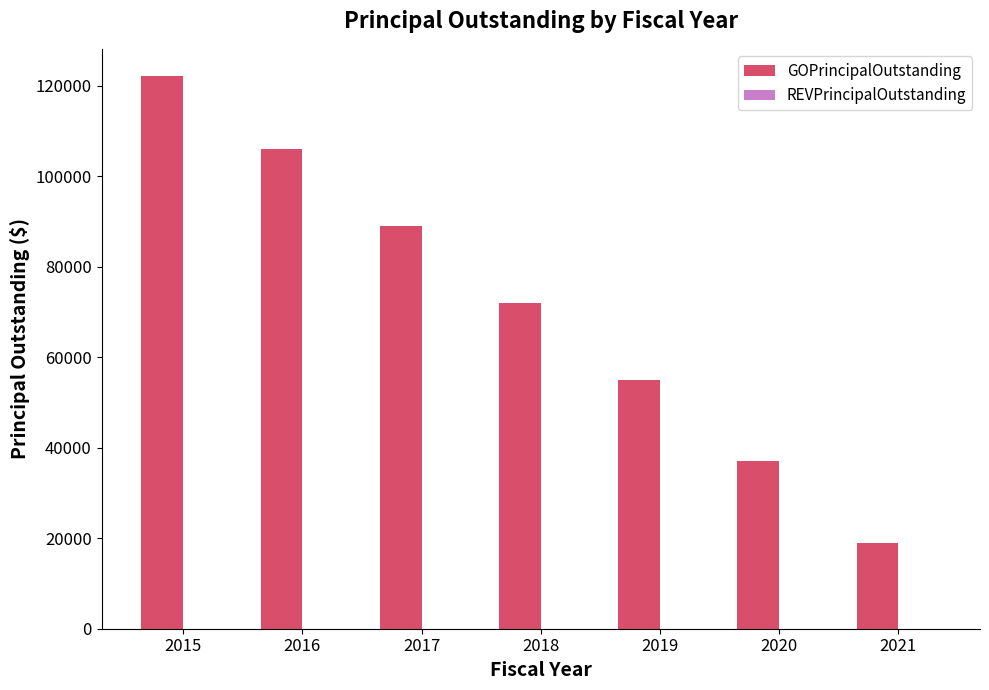

List the labels in order of value, largest first.

2015, 2016, 2017, 2018, 2019, 2020, 2021